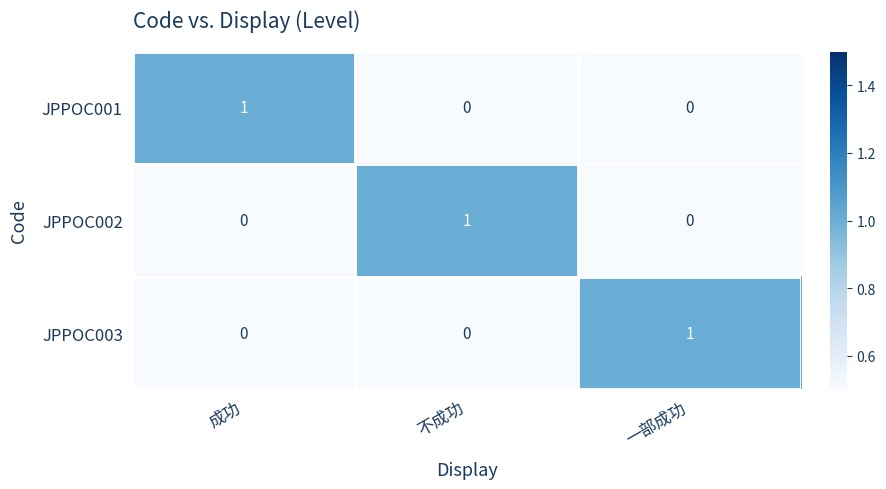

At how many categories does at least one series exceed 0?

3